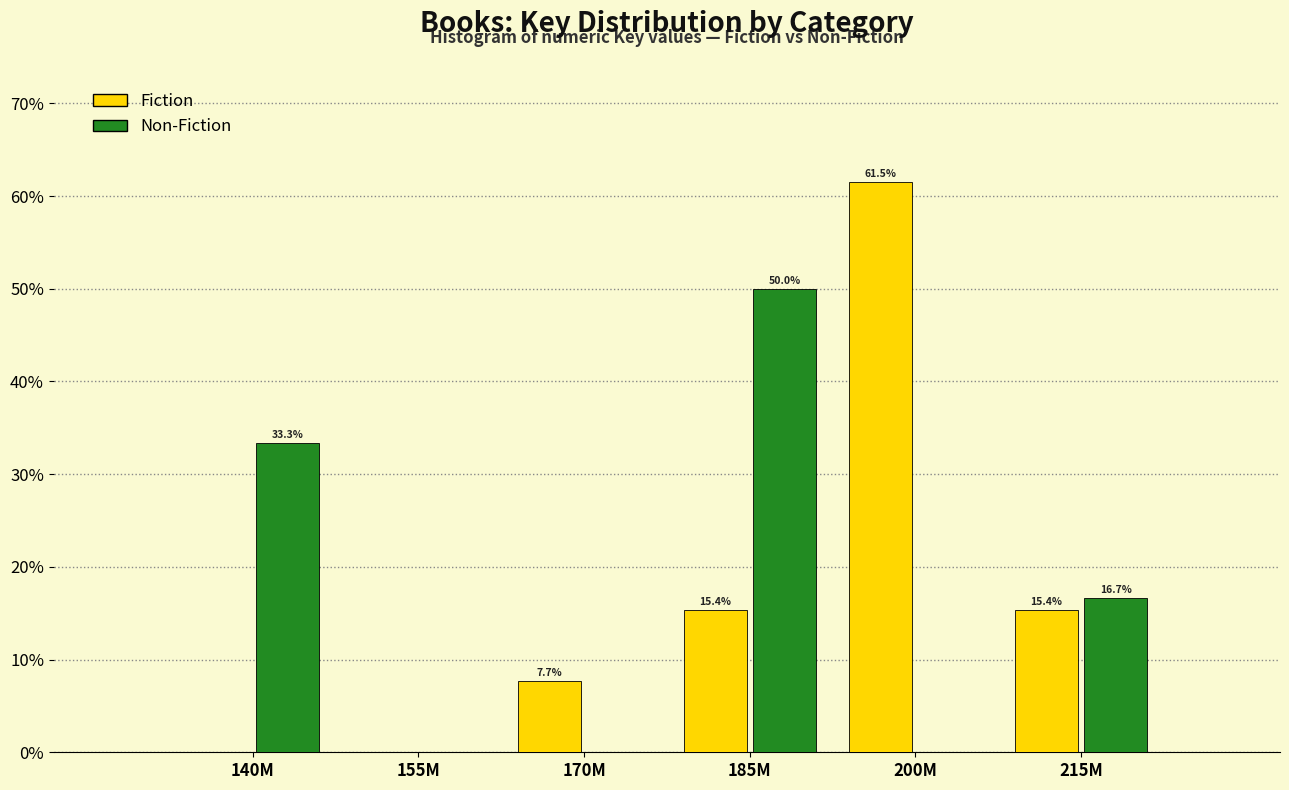

Reading left to right, transcribe all the data shown in this chart.

Fiction: 140M=0.0	155M=0.0	170M=7.7	185M=15.4	200M=61.5	215M=15.4
Non-Fiction: 140M=33.3	155M=0.0	170M=0.0	185M=50.0	200M=0.0	215M=16.7